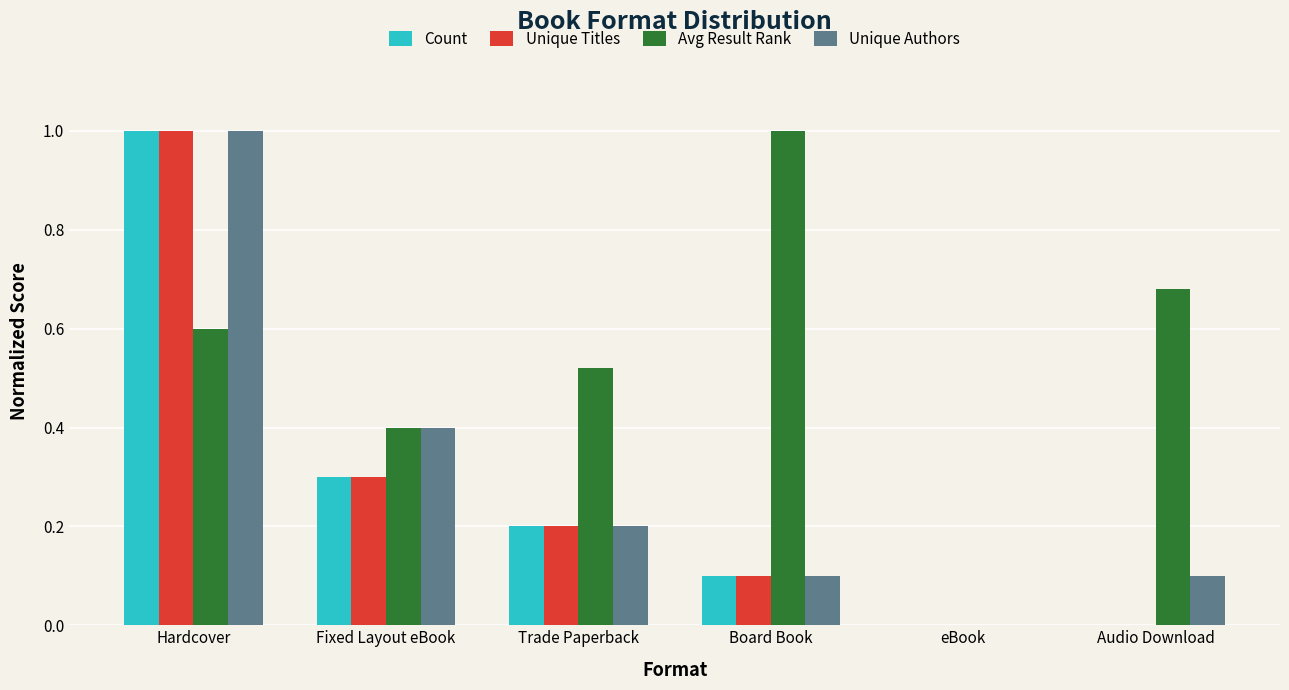

Which series has the largest total across all categories?

Avg Result Rank